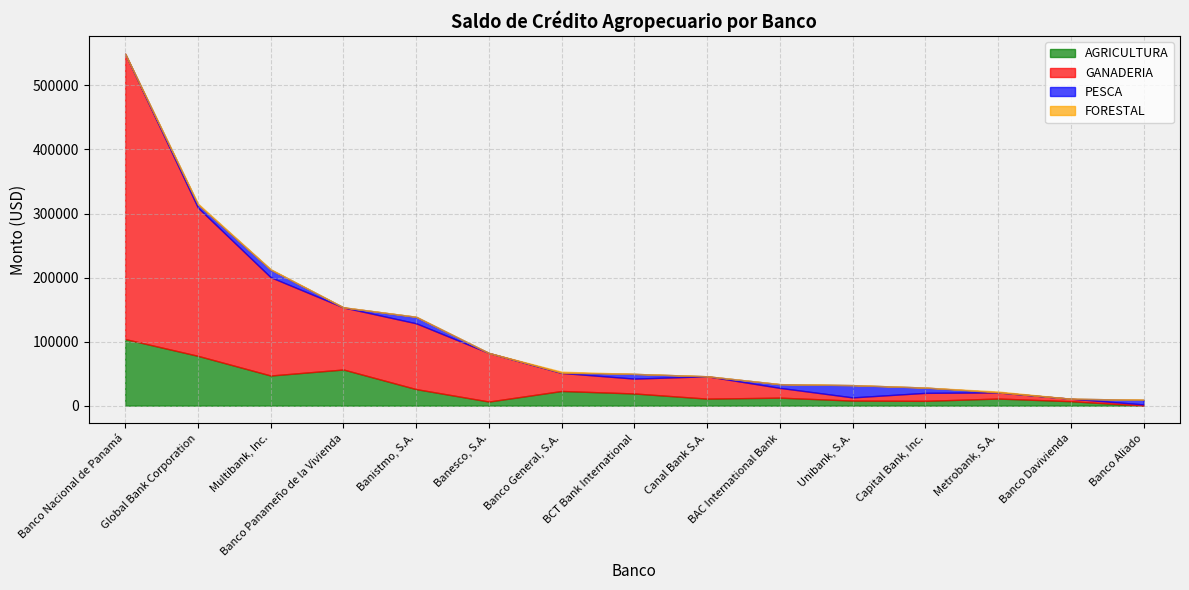

The value of PESCA at Global Bank Corporation is 8524.9. True or false?

False